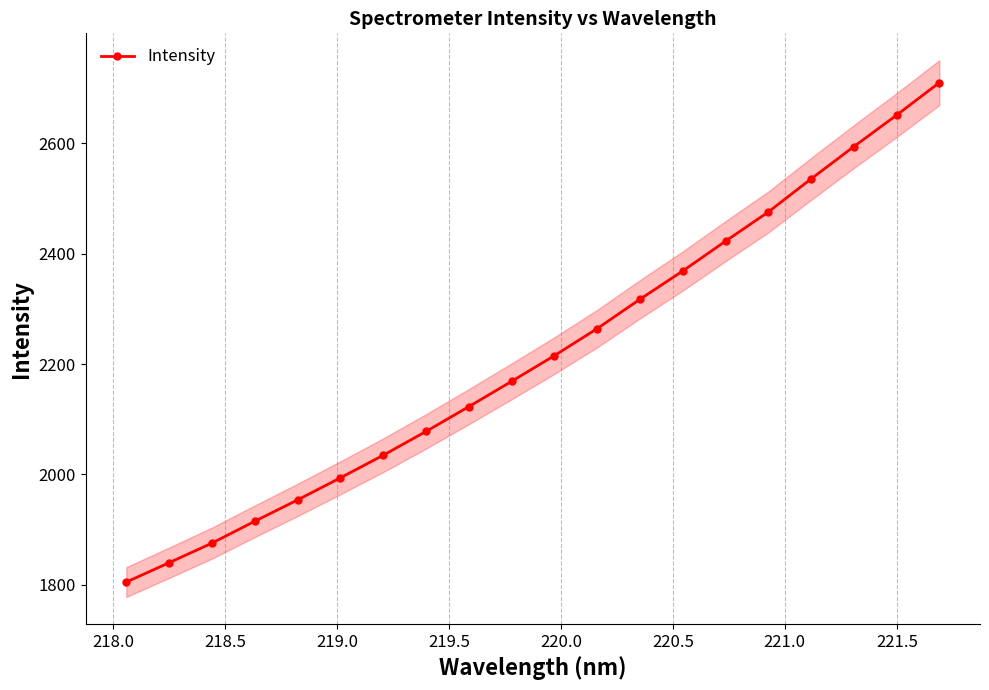

How many data points are less than 2215?

10